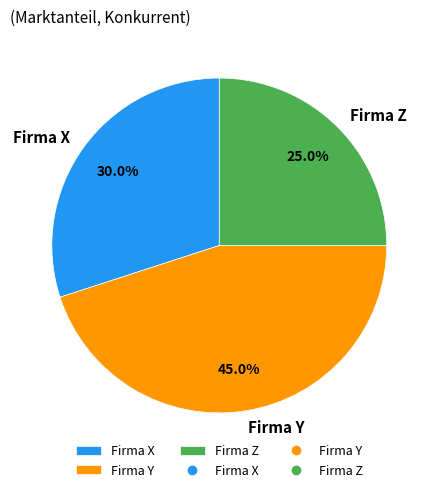

Is there any slice that represents more than half of the pie?

No